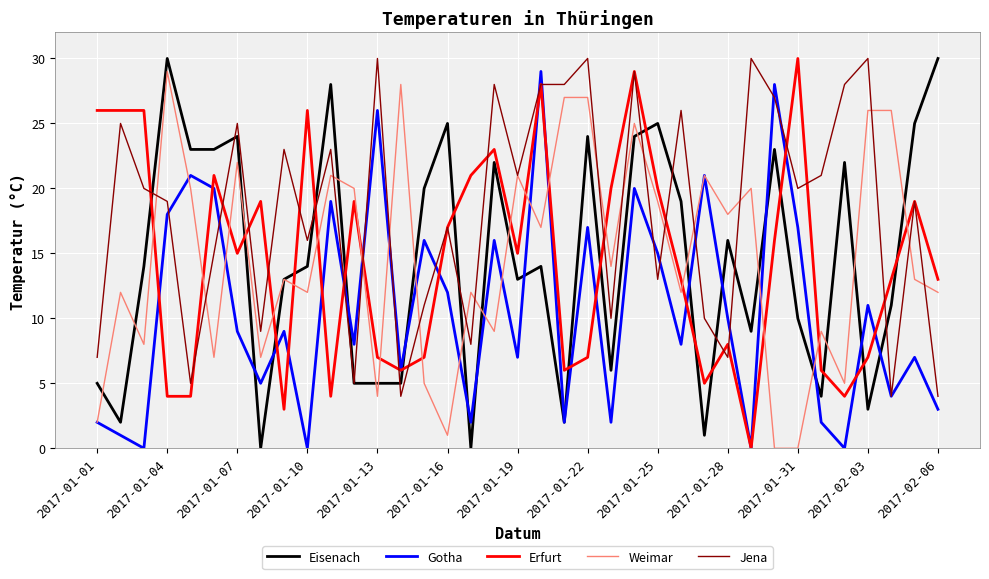

What is the highest value of the Eisenach series?

30